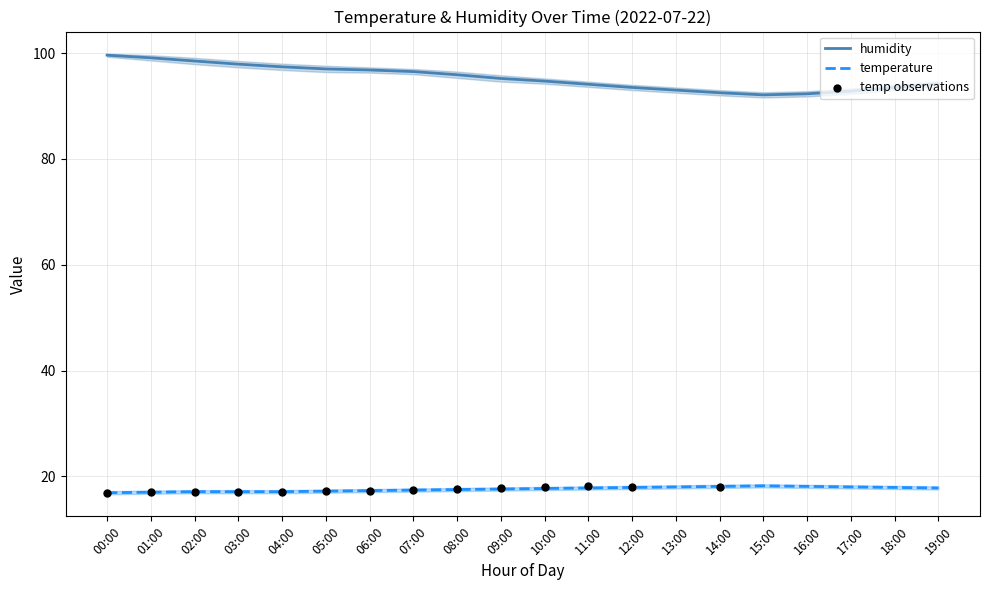

Which series reaches the minimum Y coordinate?

temperature